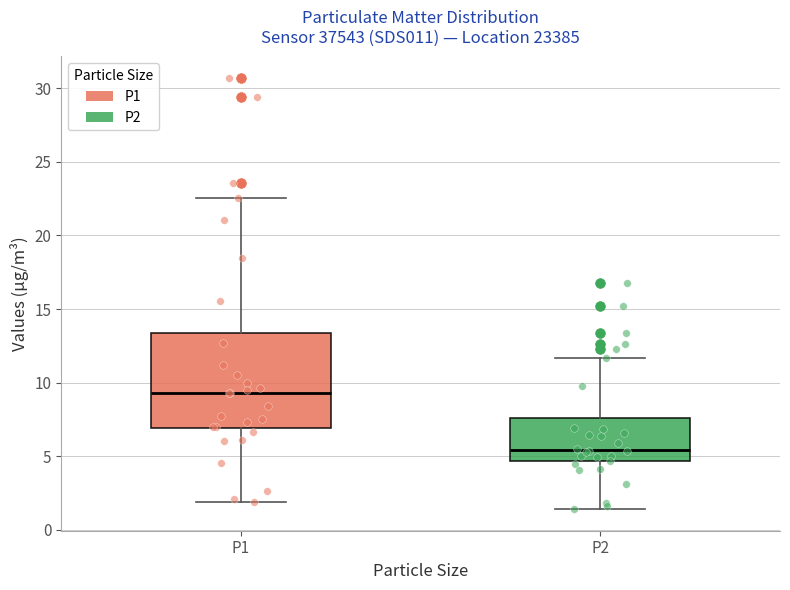

Comparing the boxes themselves (not the whiskers), which one is the tallest?

P1